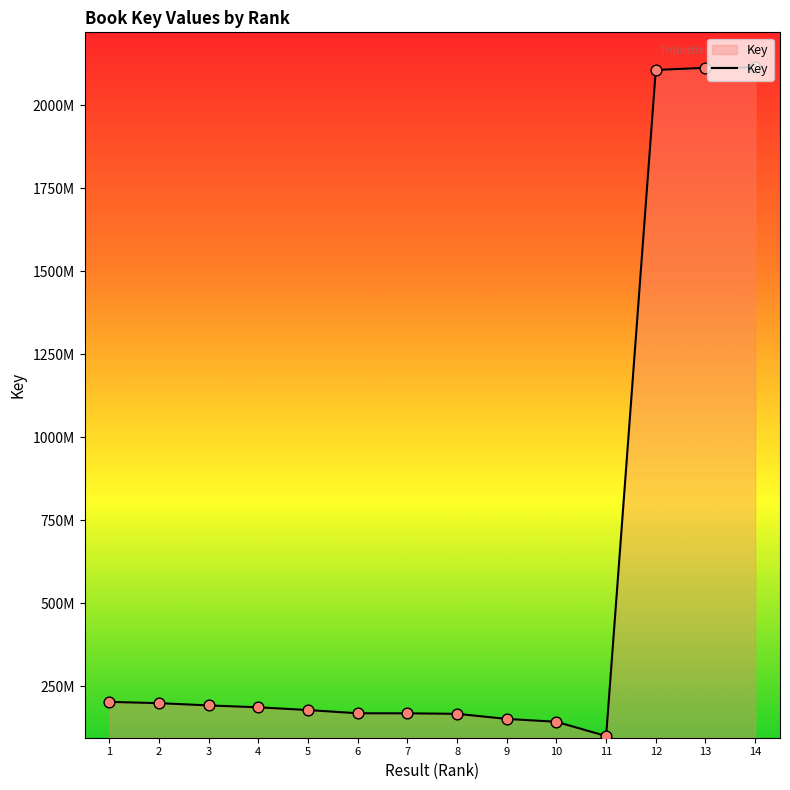

Between 1 and 8, which is larger?

1